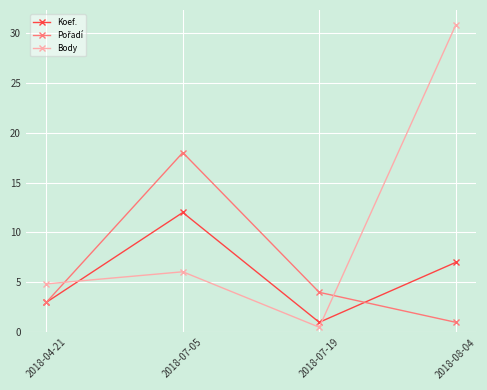

Rank the categories by Koef. value from lowest to highest.

2018-07-19, 2018-04-21, 2018-08-04, 2018-07-05